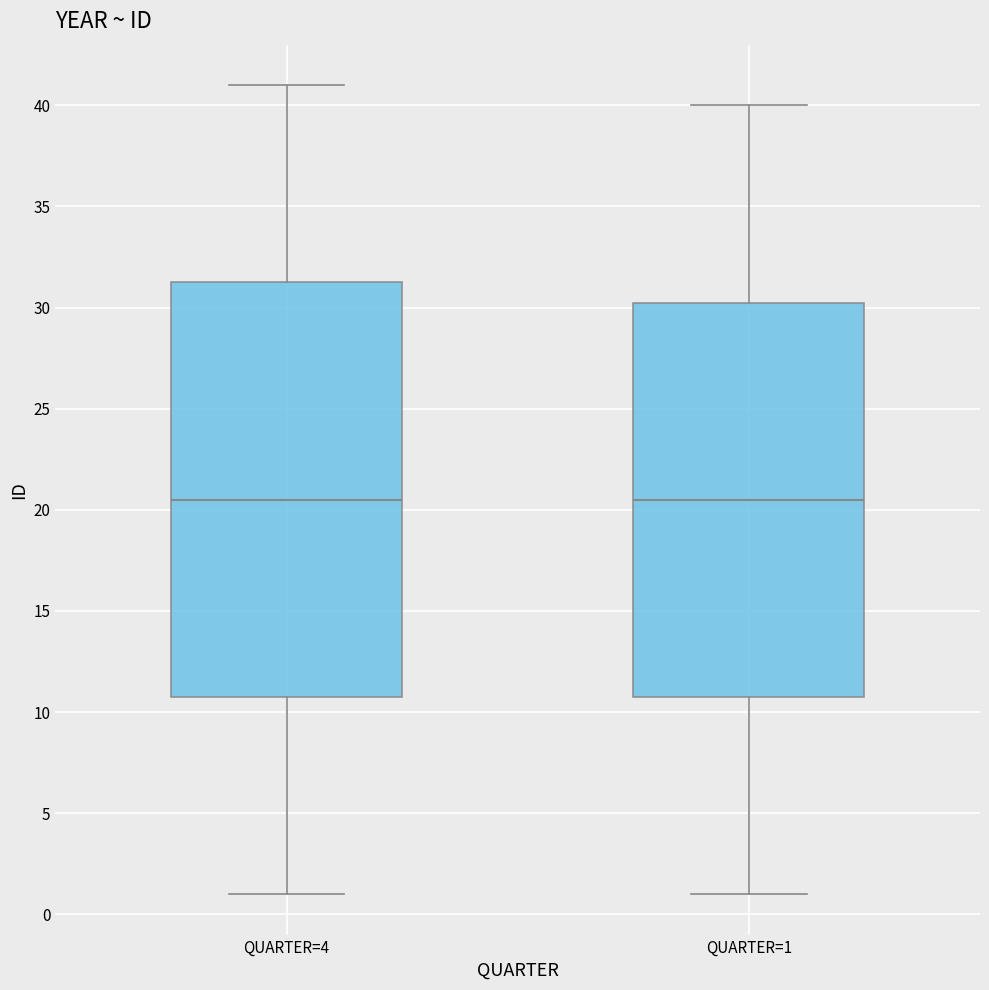

Which box is the tallest, from its lower edge to its upper edge?

QUARTER=4